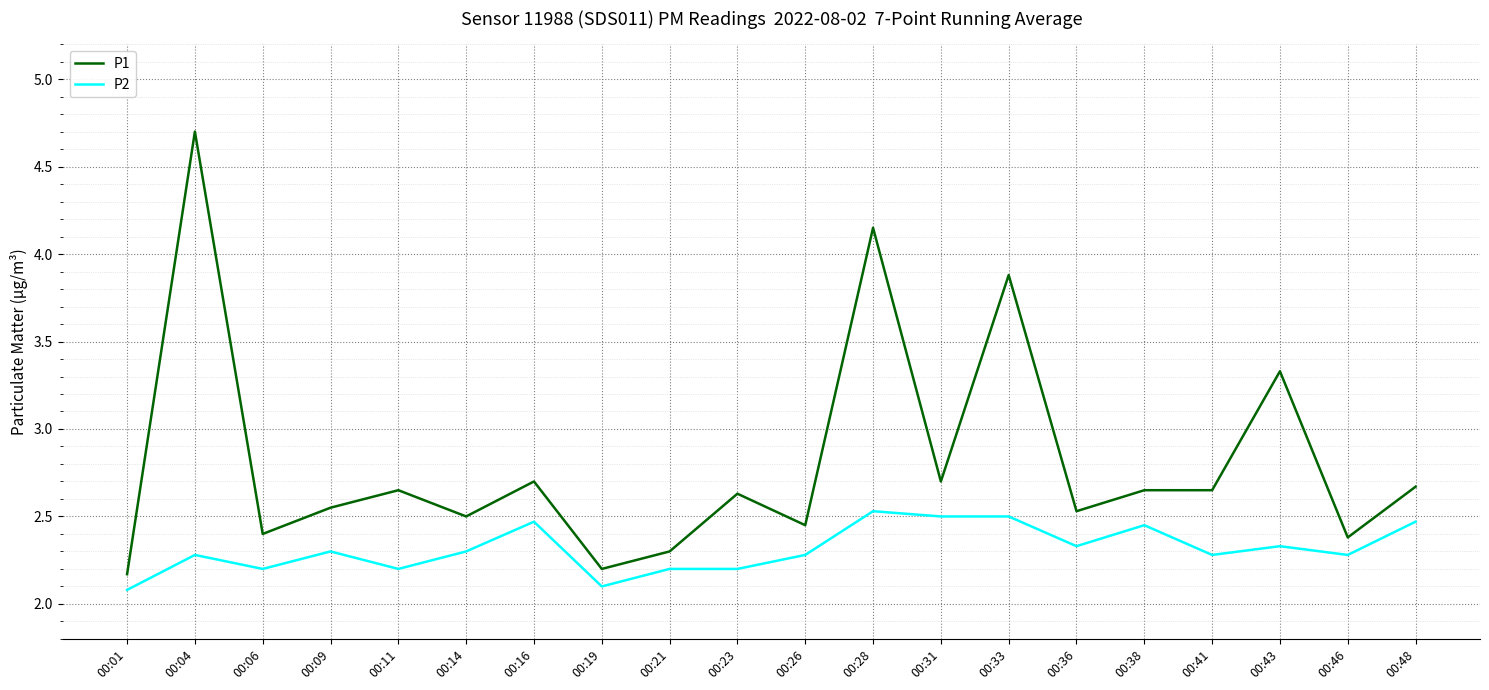

Is it true that P1 equals 2.7 at 00:16?

True